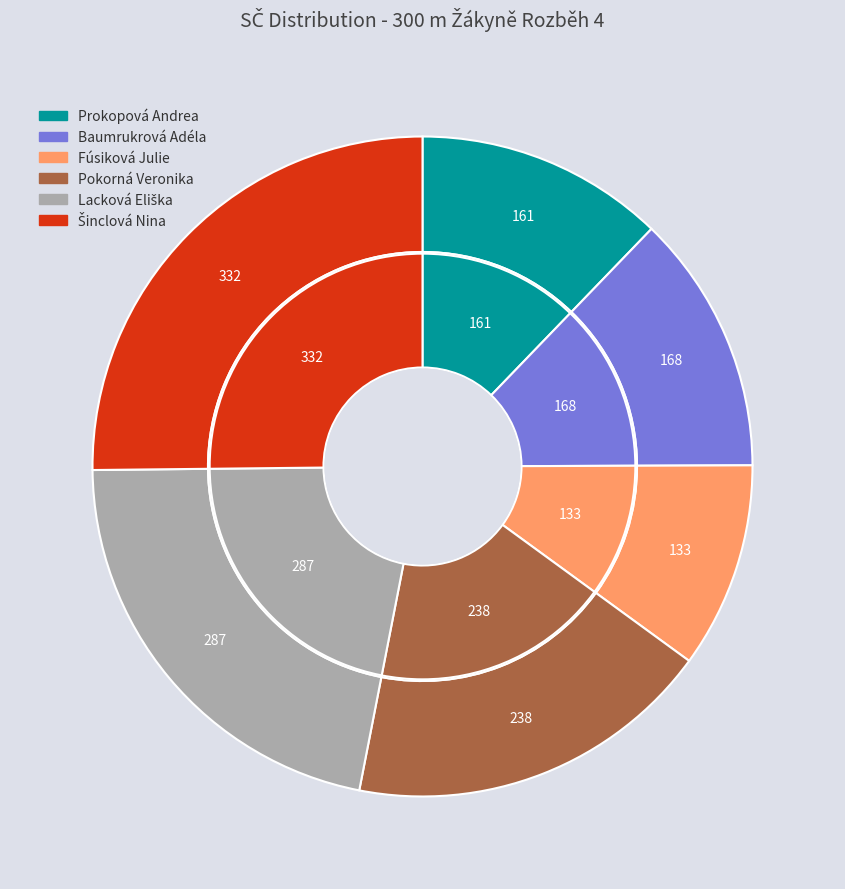

What percentage is the Fúsiková Julie slice, to the nearest percent?

10%